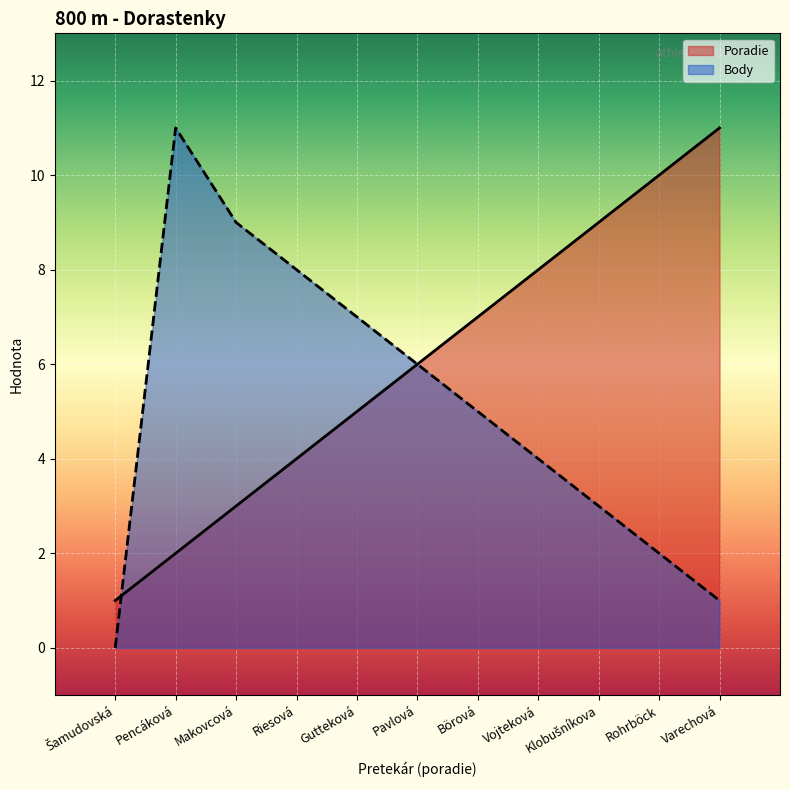

At how many categories does at least one series exceed 7?

7